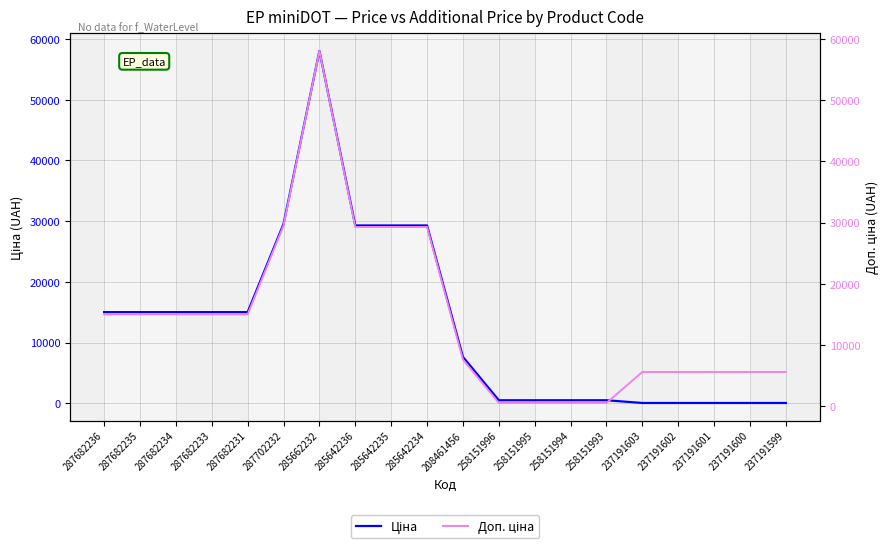

The Ціна series shows 52315.2 at 285642235. True or false?

False